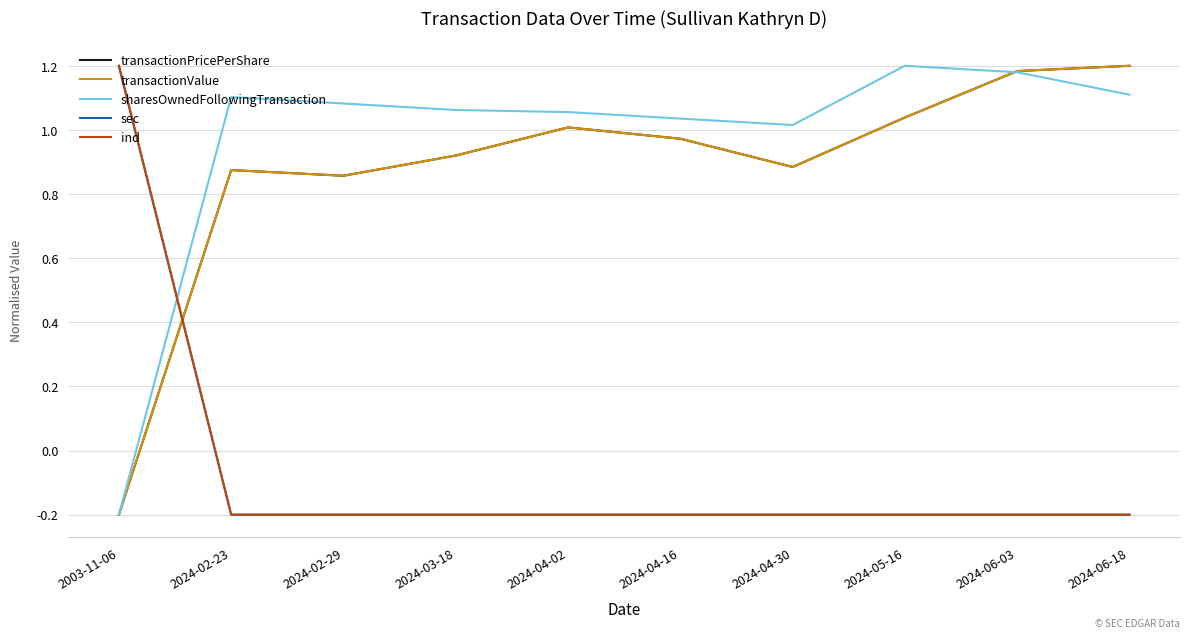

Which category has the lowest value across all series?

2003-11-06